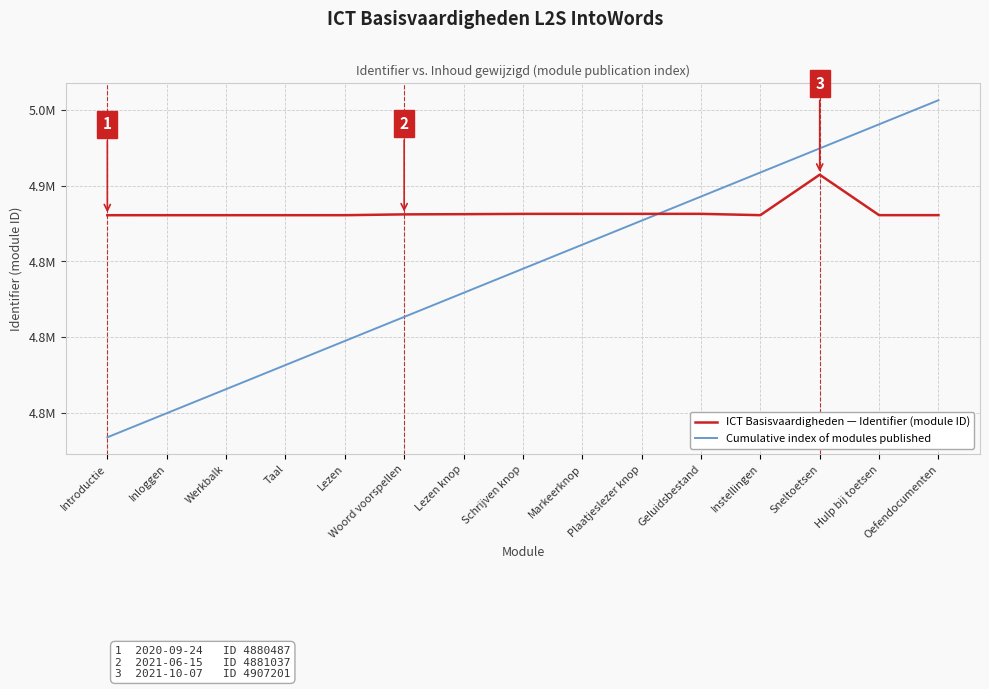

What are all the series names shown in the legend?

ICT Basisvaardigheden — Identifier (module ID), Cumulative index of modules published